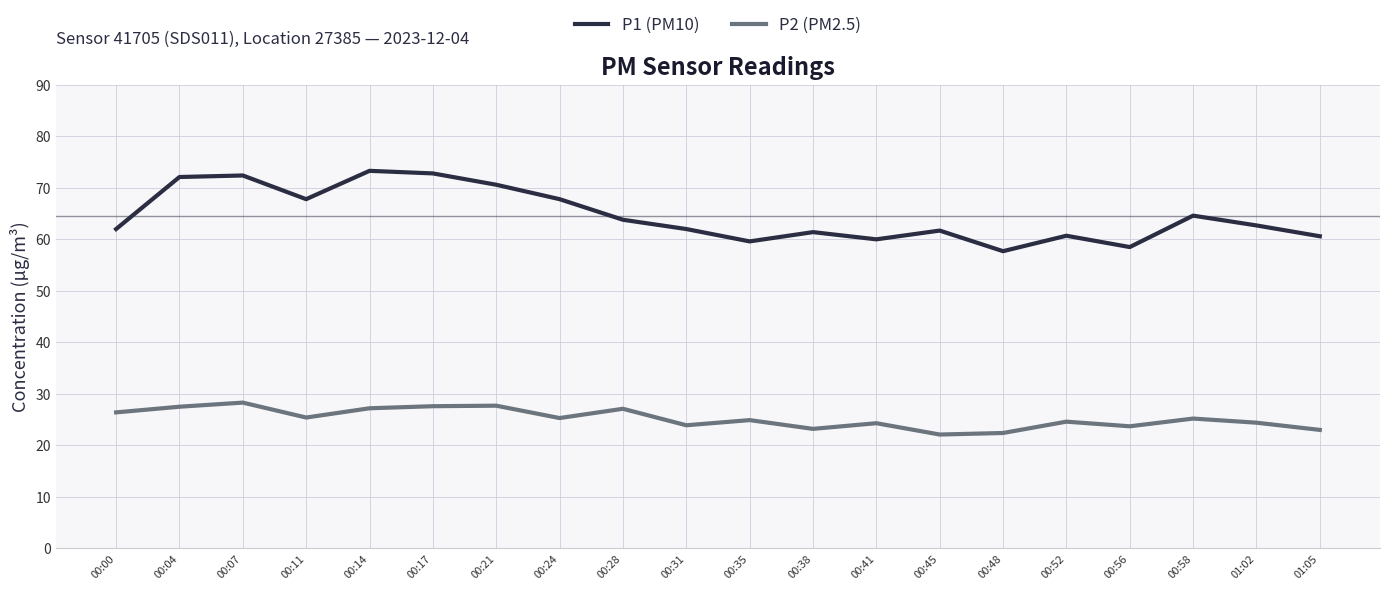

Which series has the largest total across all categories?

P1 (PM10)